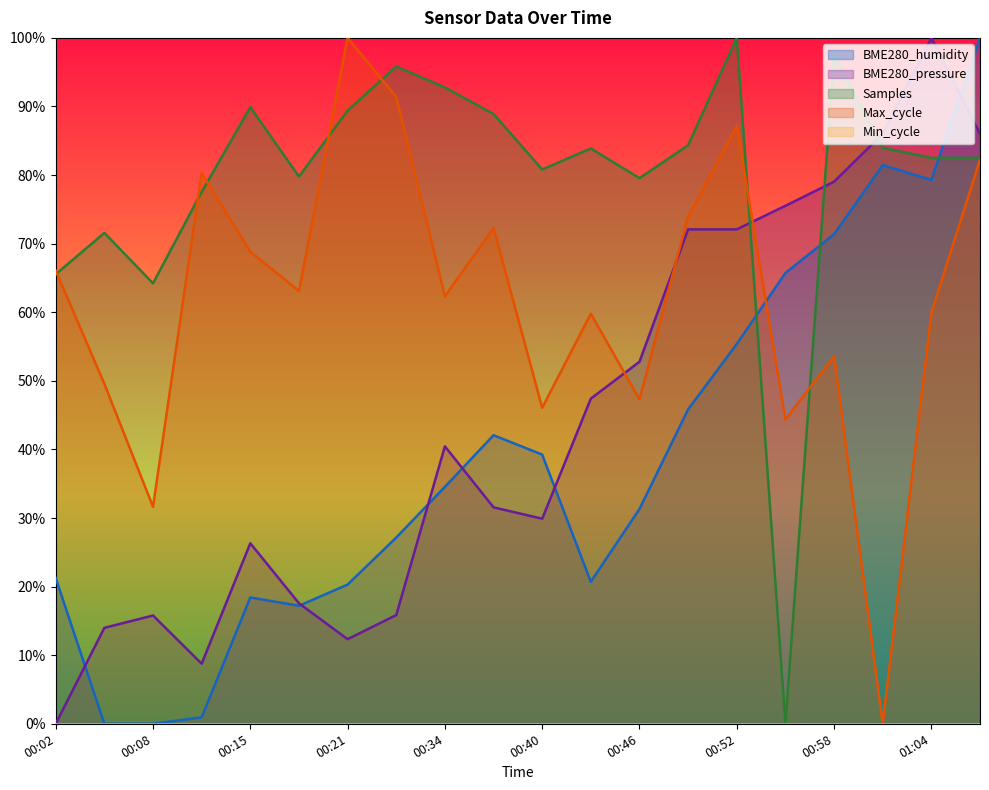

At 01:01, list the series in order from smallest to largest.

Max_cycle, BME280_humidity, Samples, BME280_pressure